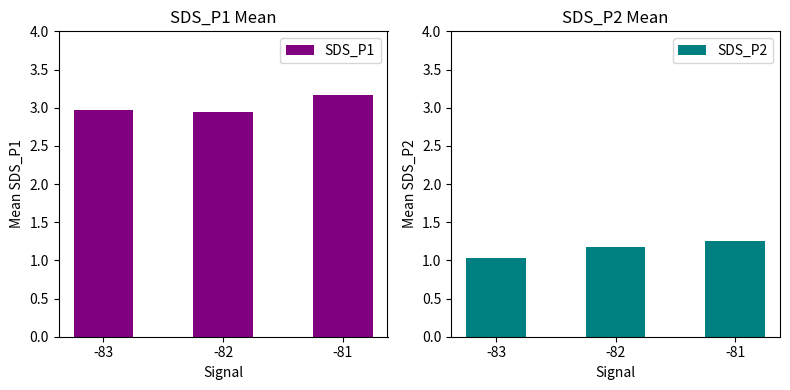

Between -83 and -82, which series saw the biggest shift?

SDS_P2